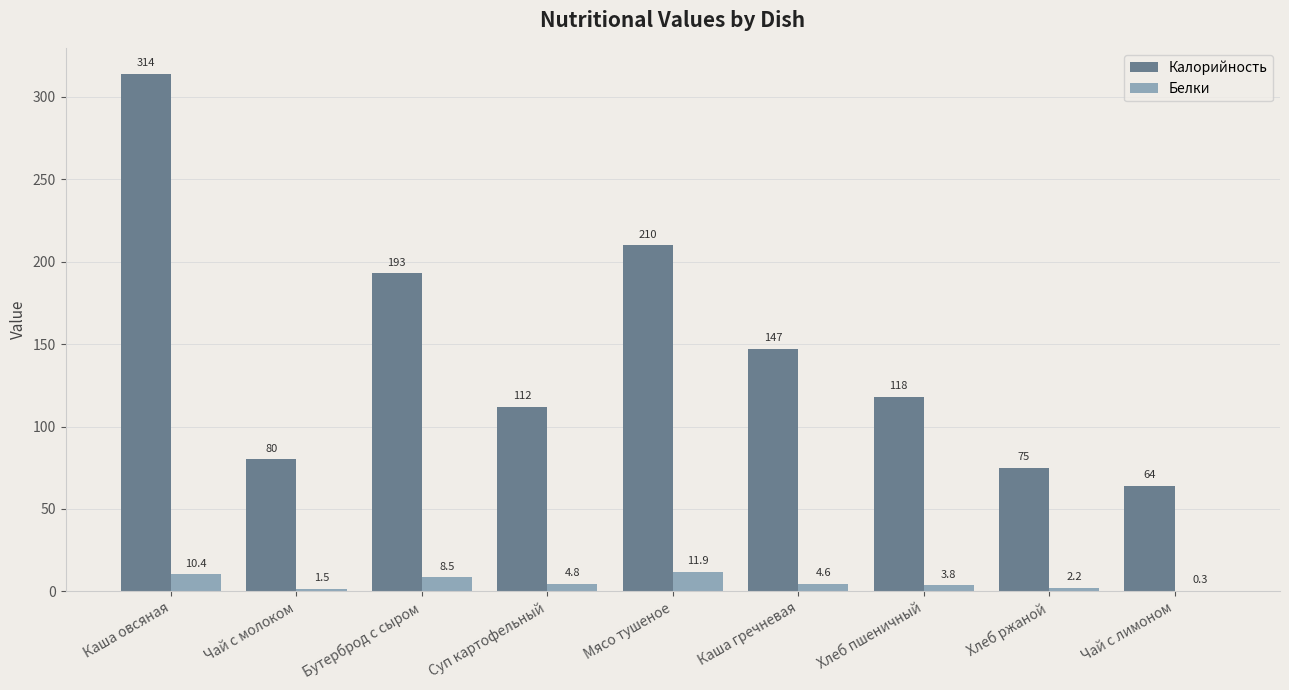

Which series changed the most between Чай с молоком and Чай с лимоном?

Калорийность